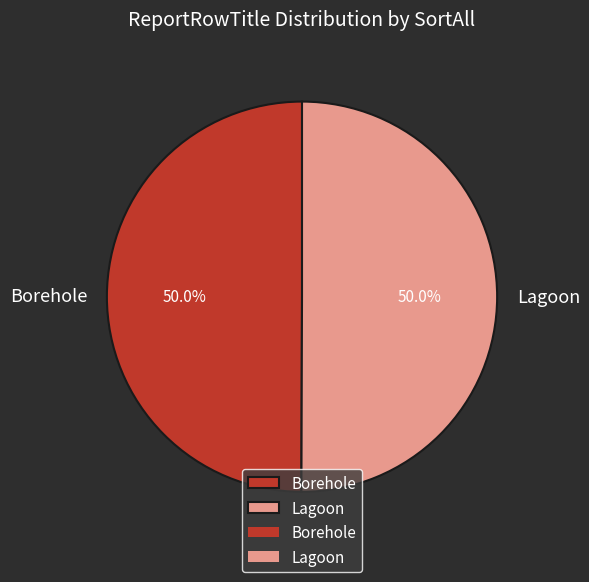

Is the sum of Lagoon and Borehole greater than half?

Yes